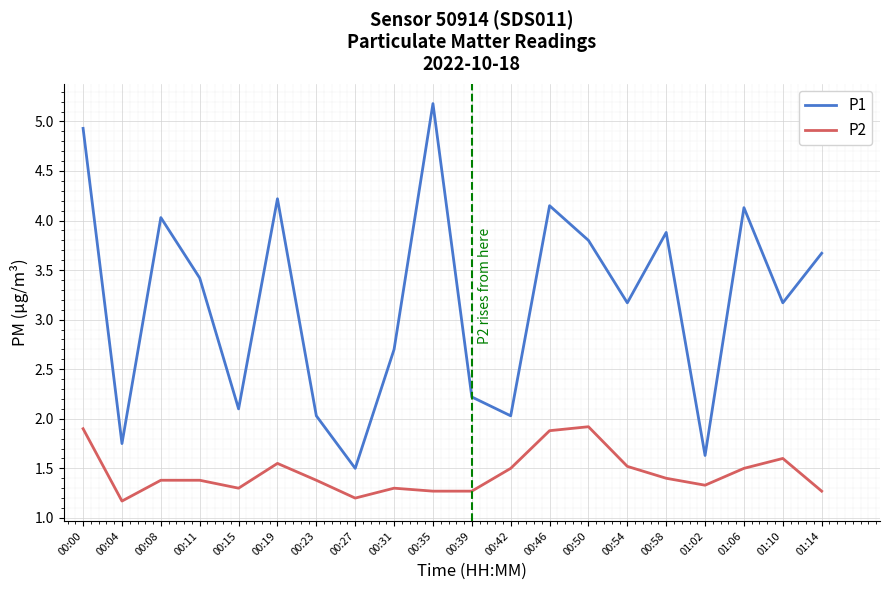

What value does the P1 series have at 01:10?

3.2